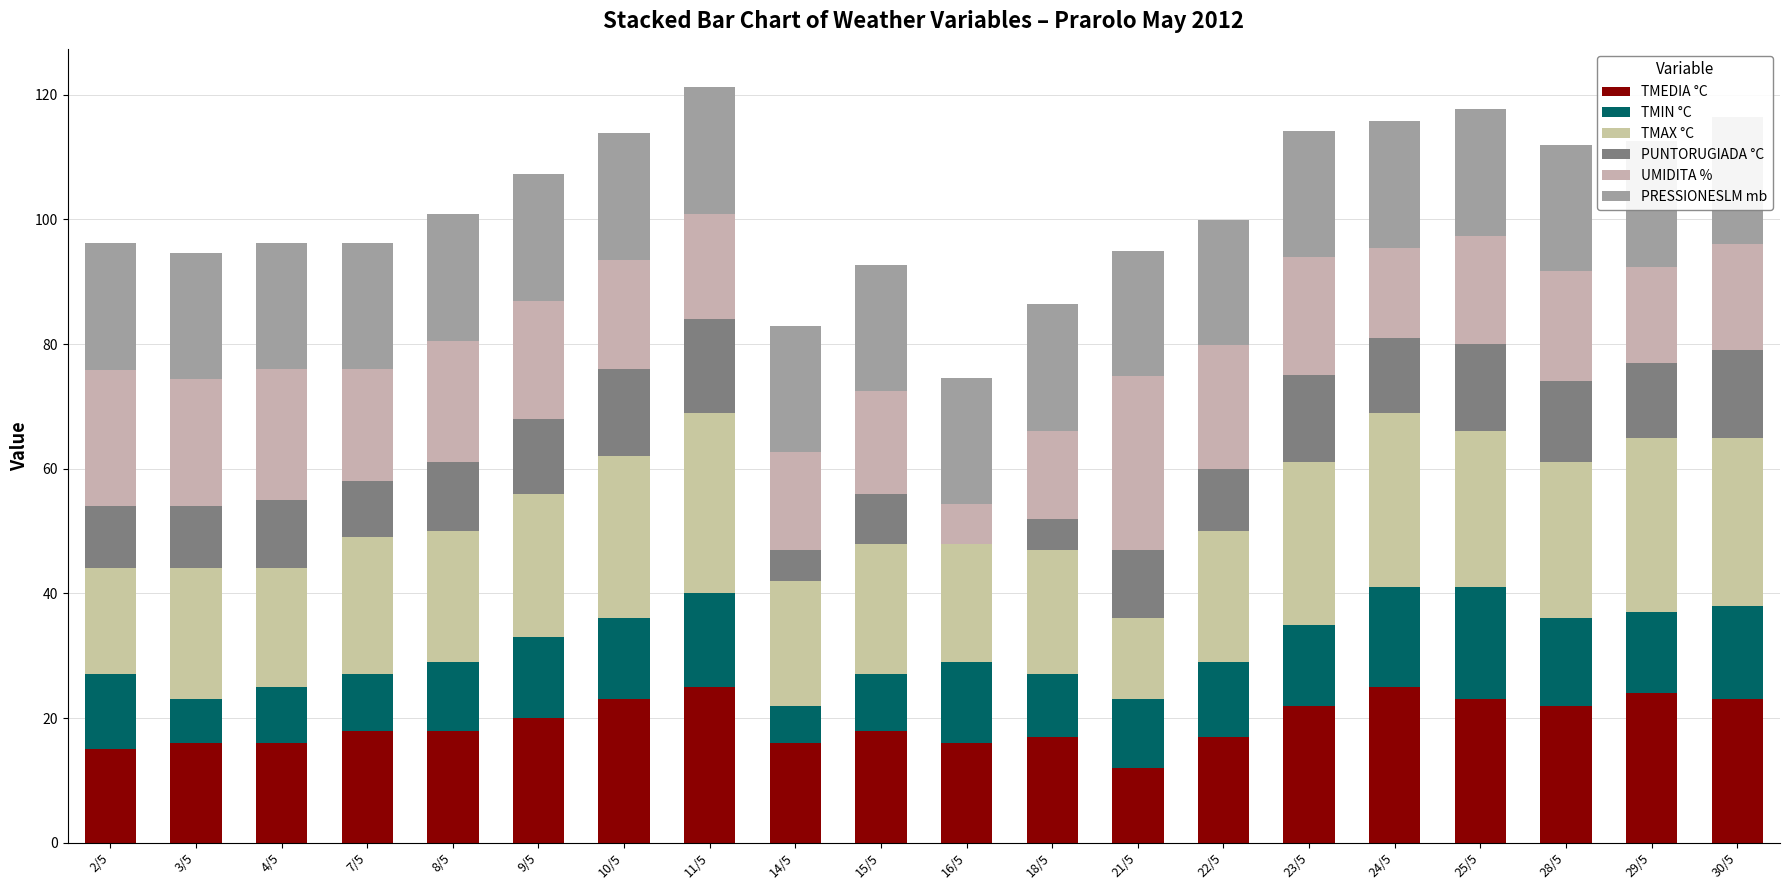

Are the bars grouped side by side (vs. stacked)?

No